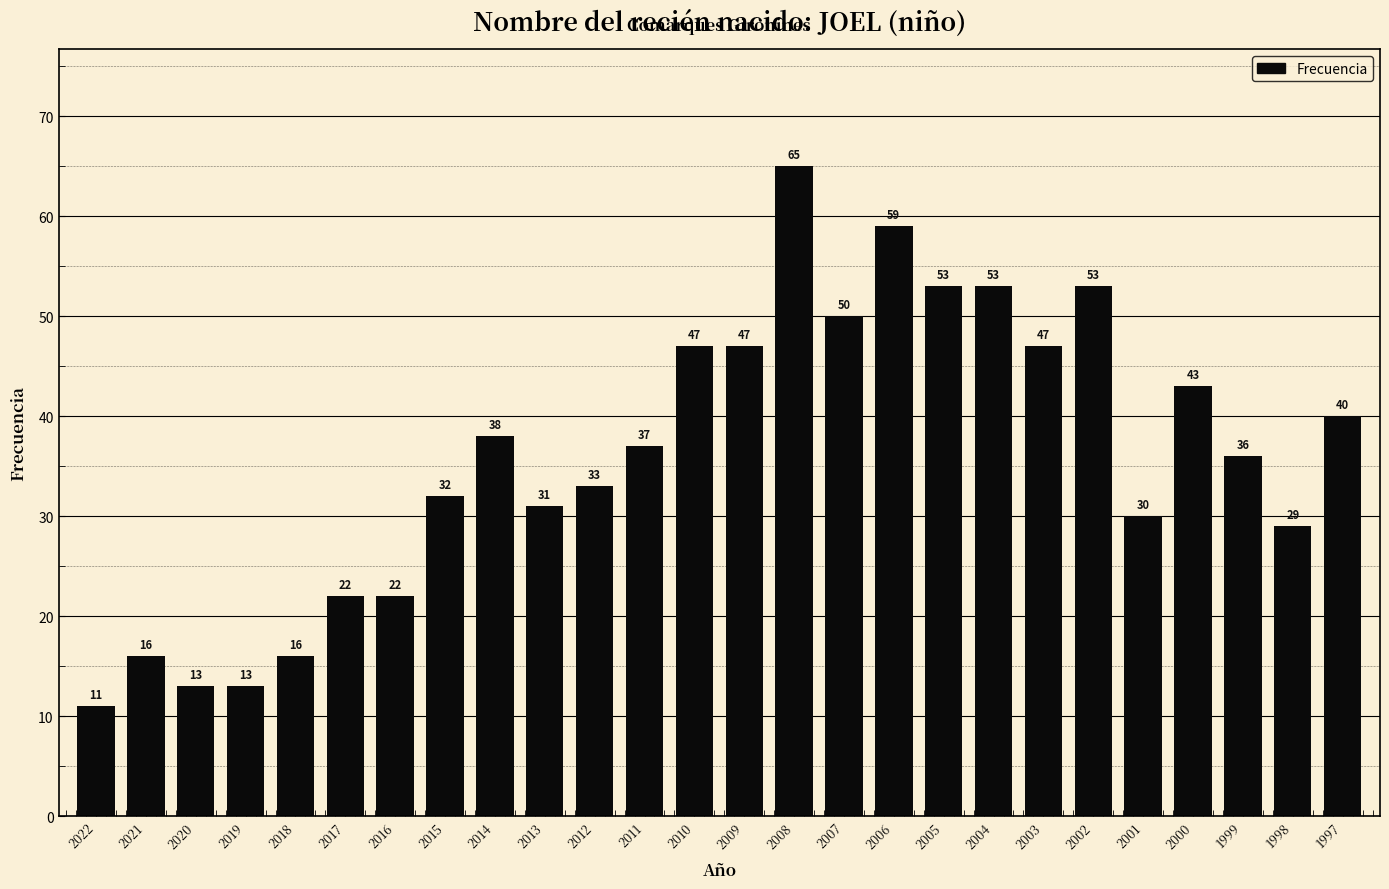

Reading left to right, what are all the values shown in this chart?

2022=11	2021=16	2020=13	2019=13	2018=16	2017=22	2016=22	2015=32	2014=38	2013=31	2012=33	2011=37	2010=47	2009=47	2008=65	2007=50	2006=59	2005=53	2004=53	2003=47	2002=53	2001=30	2000=43	1999=36	1998=29	1997=40